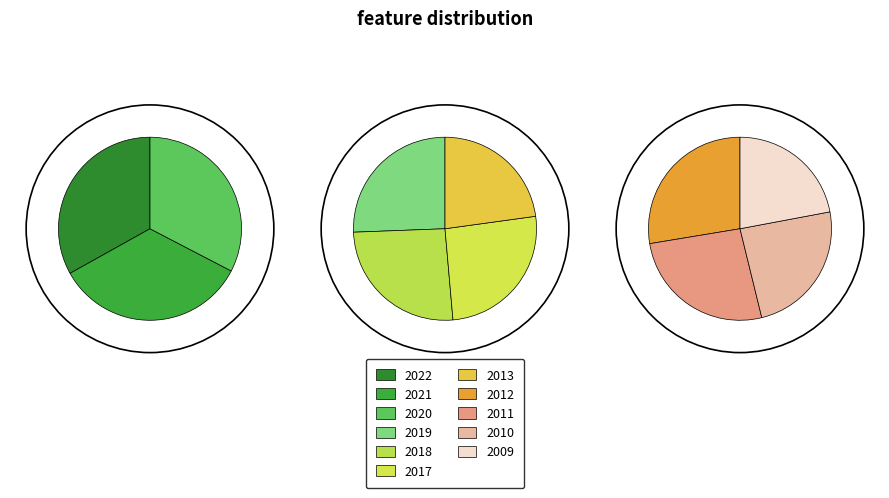

Combined, what portion of the pie is 2010 and 2011?

15.5%